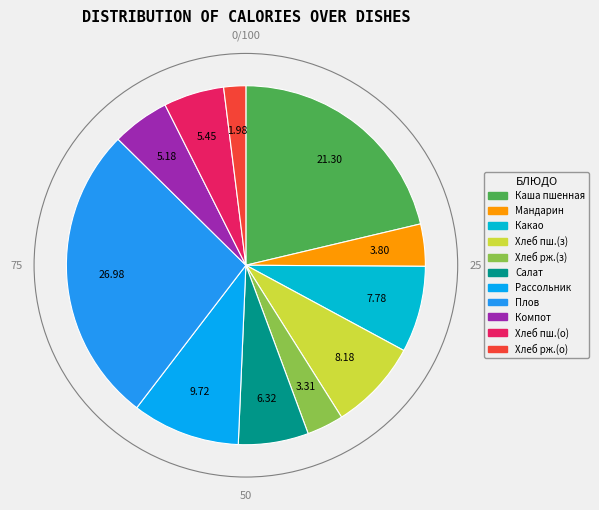

Is there any slice that represents more than half of the pie?

No